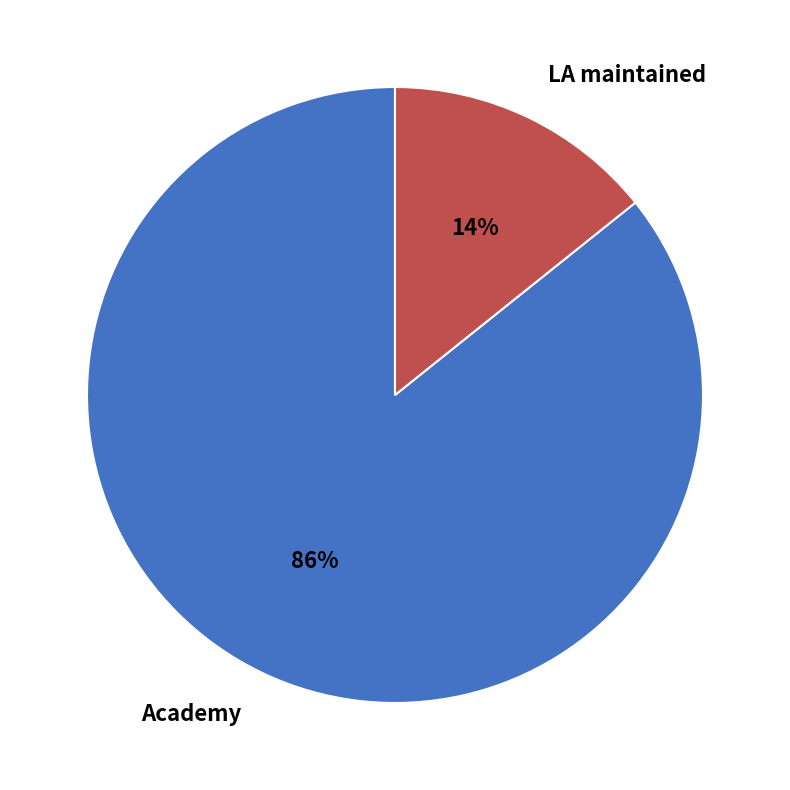

To the nearest percent, what is the average slice percentage?

50%